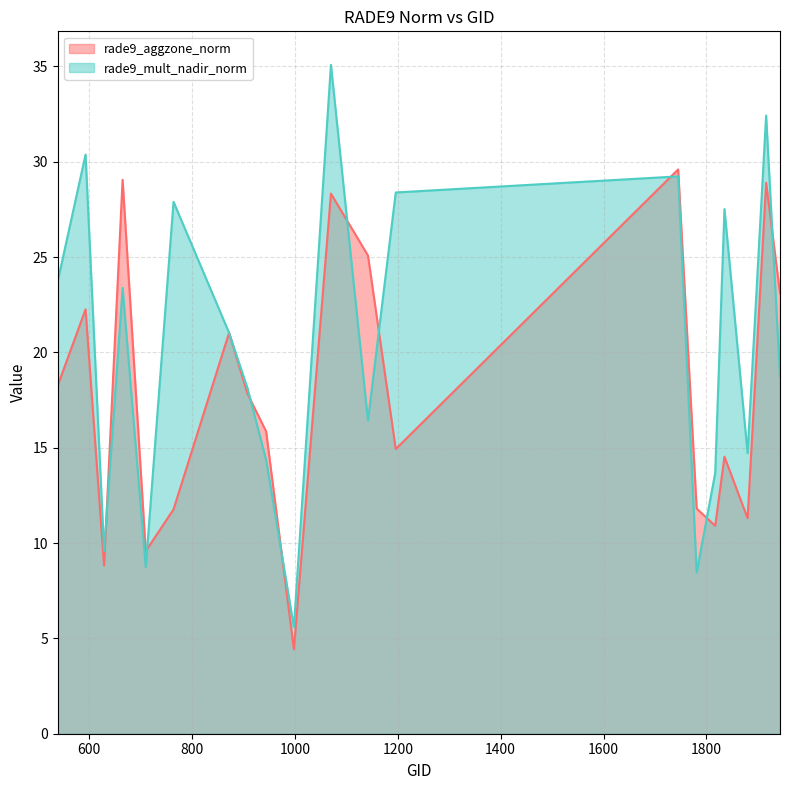

What is the spread (max minus min) of values at 1781?

3.4